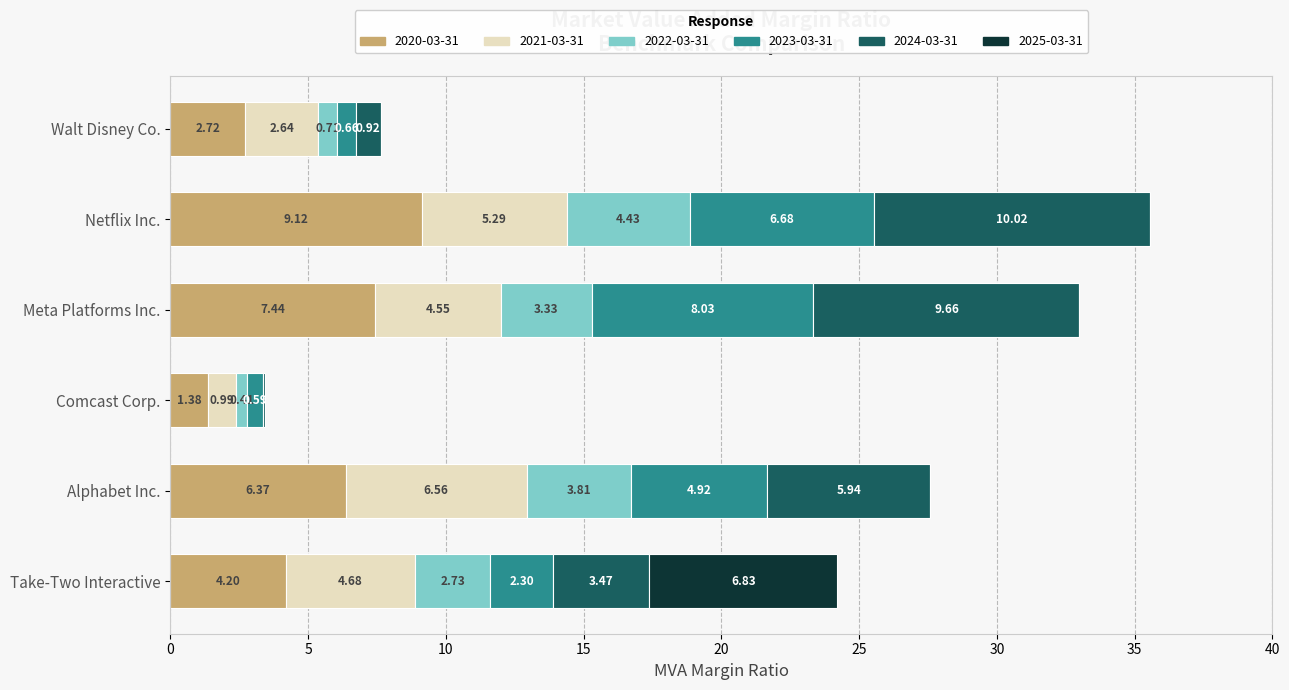

Which category has the highest value in the 2020-03-31 series?

Netflix Inc.